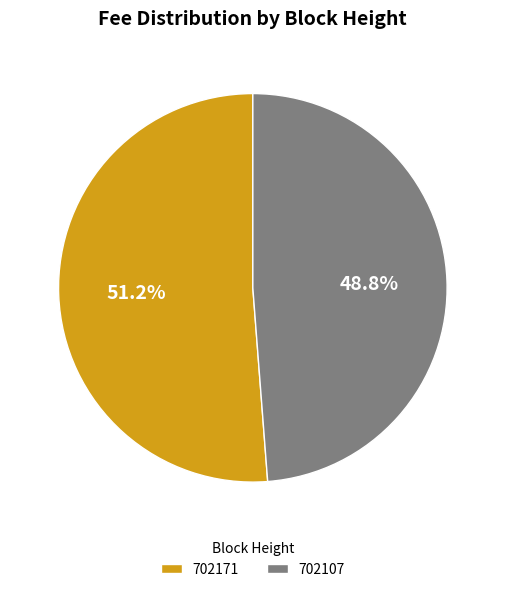

Count the number of slices in the pie.

2